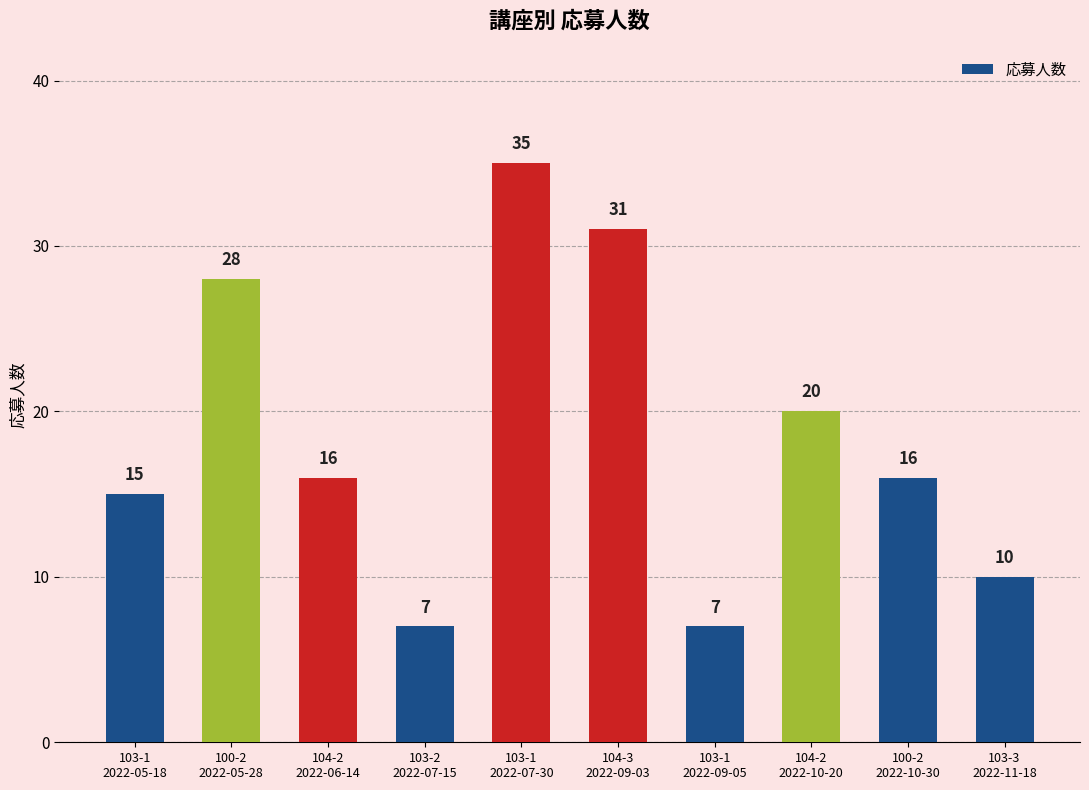

Which category has the highest value across all series?

103-1
2022-07-30